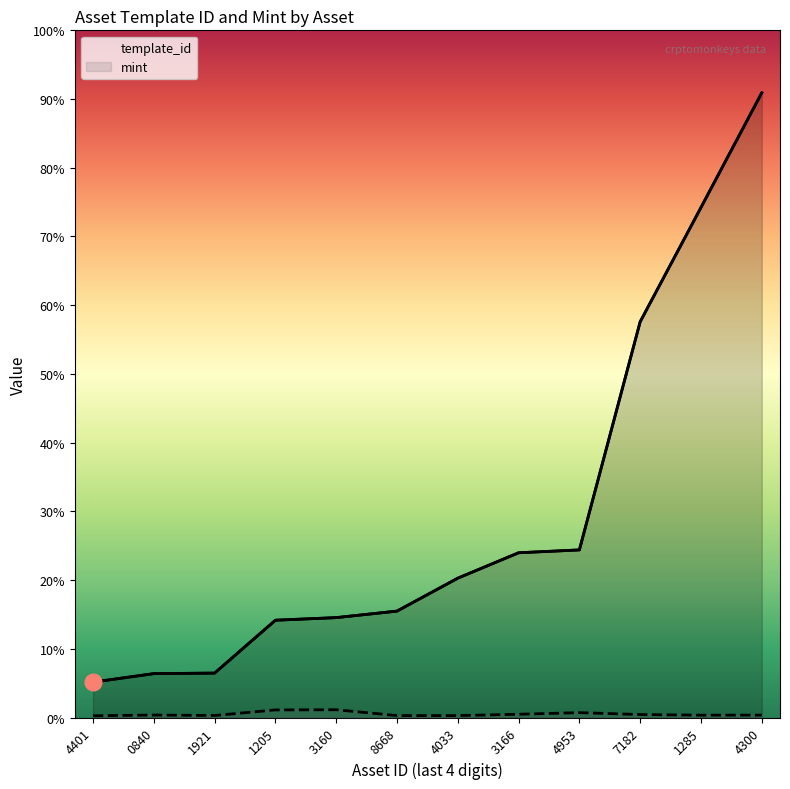

True or false: mint and template_id cross at least once.

False